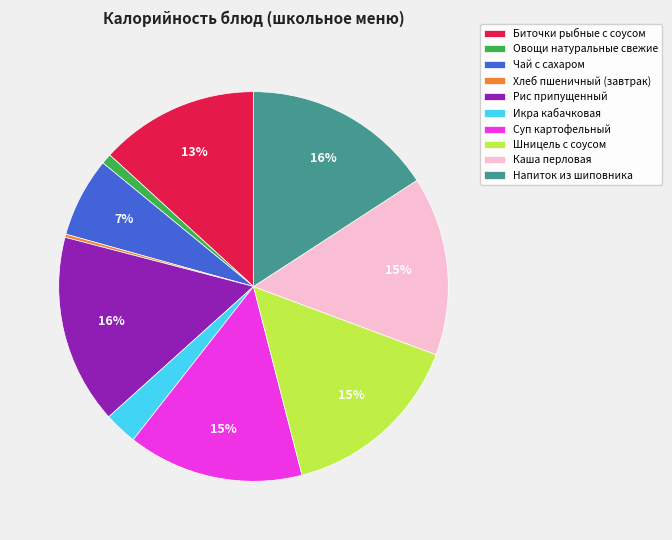

Is there any slice that represents more than half of the pie?

No